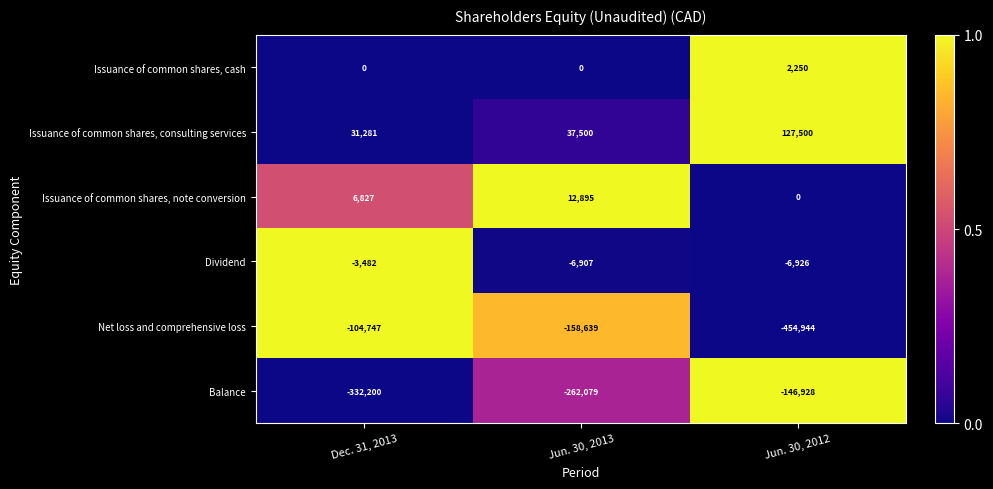

Is it true that Balance equals -133630 at Jun. 30, 2013?

False